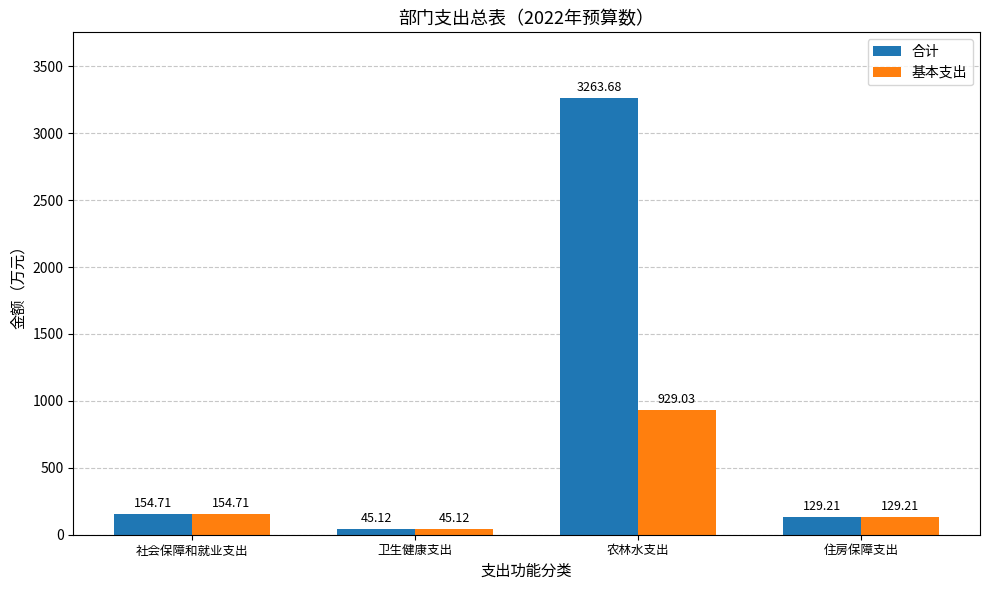

What position from the right is 住房保障支出?

1